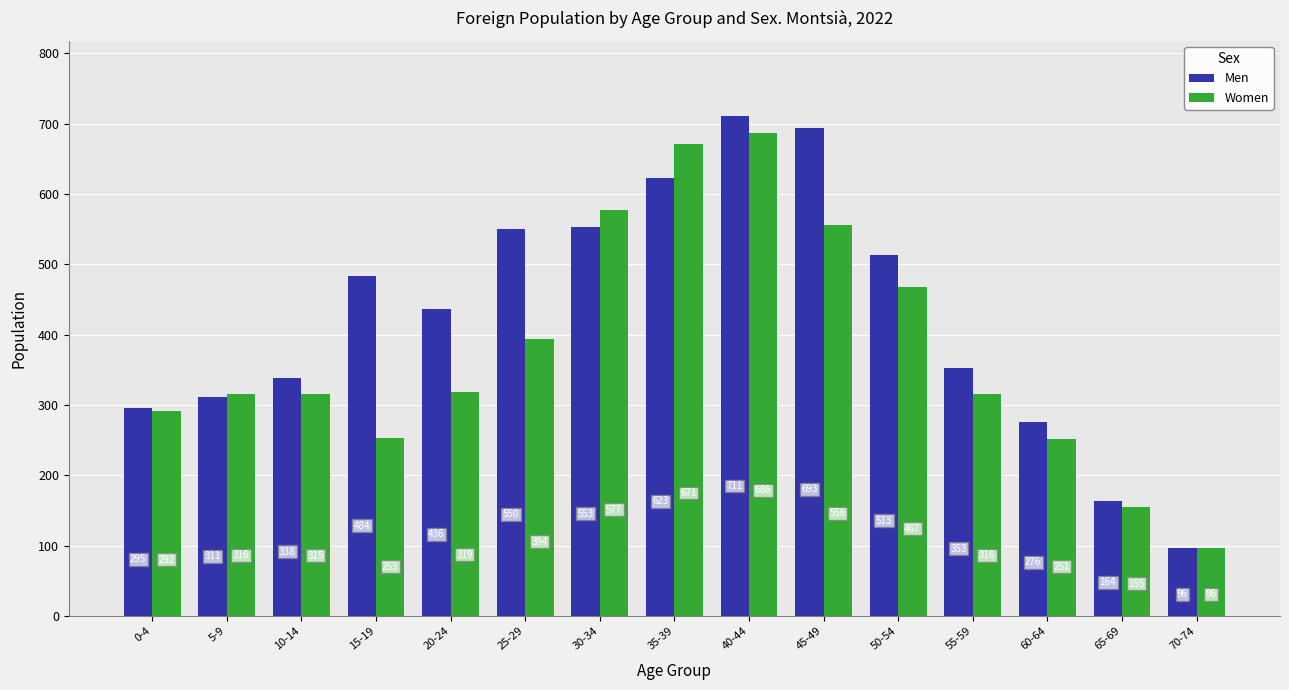

Is it true that Women equals 159 at 55-59?

False